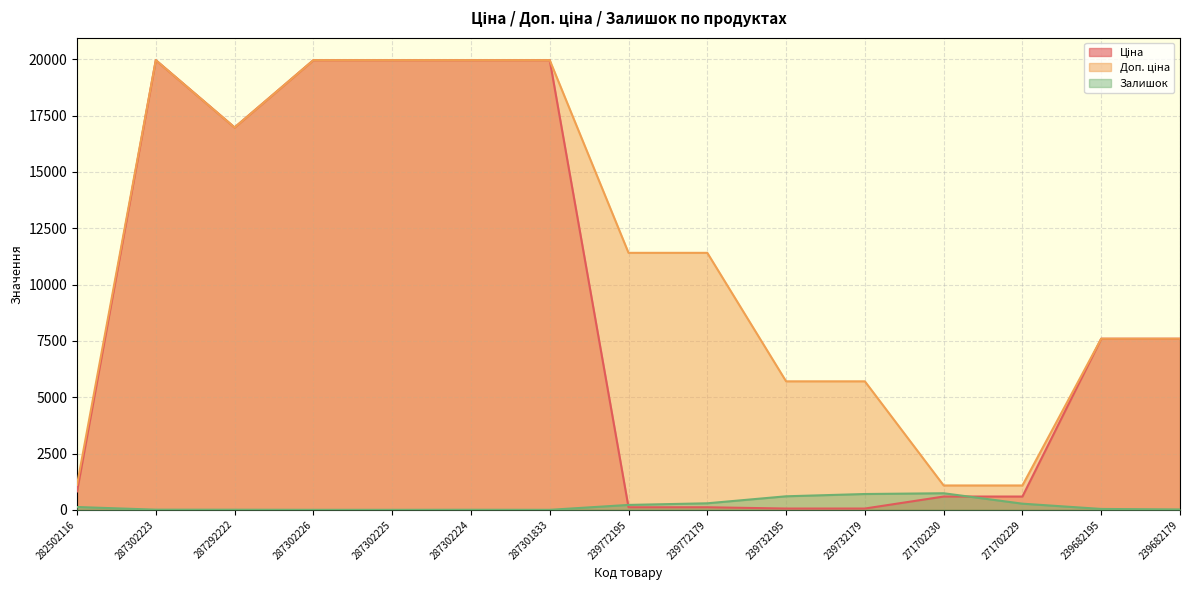

At how many categories does at least one series exceed 3263?

12